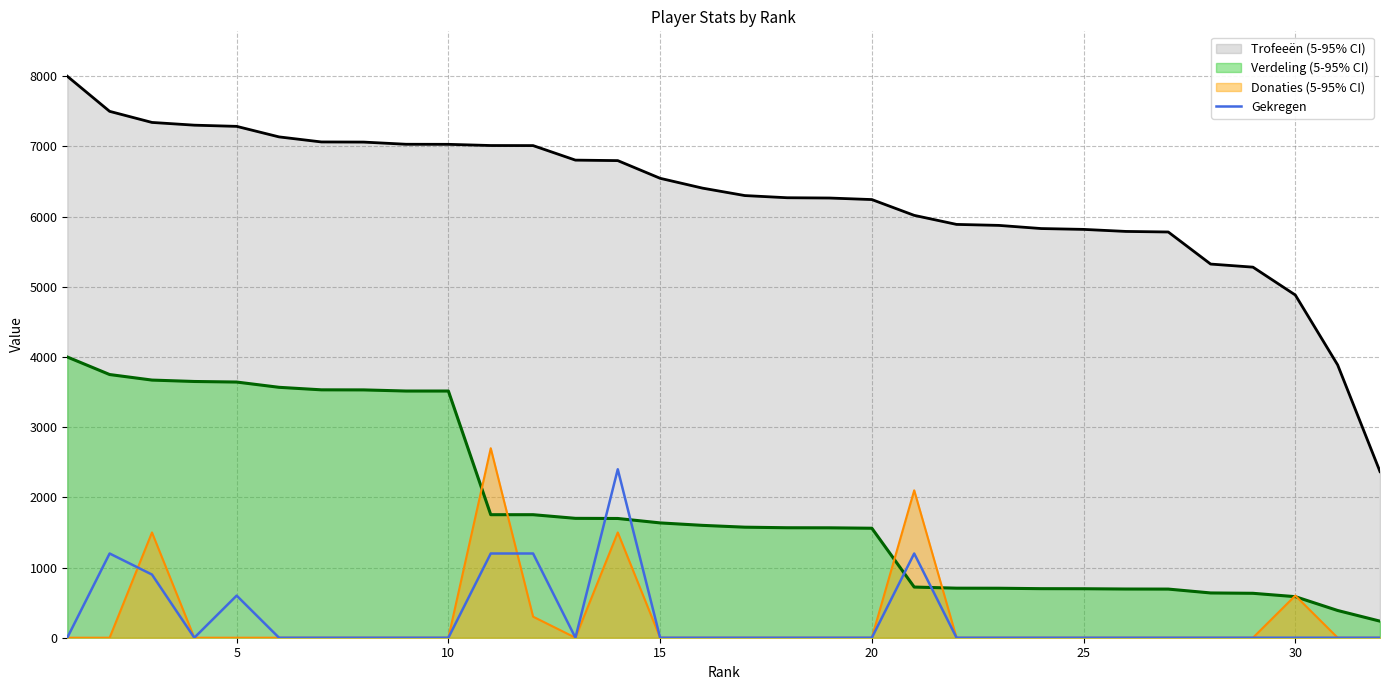

How many lines are shown in the chart?

4